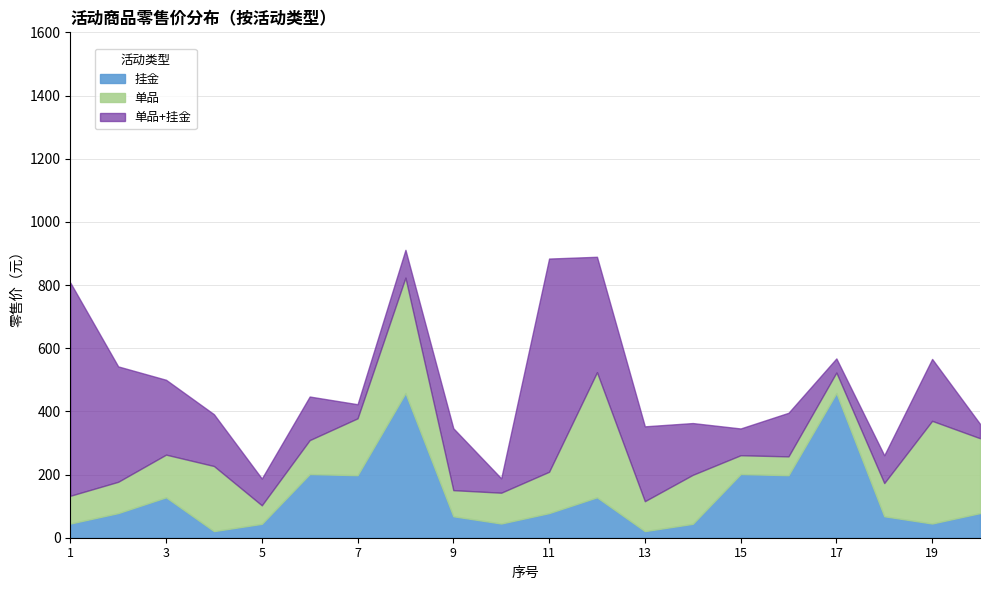

What is the total value across all series at 14?

363.0